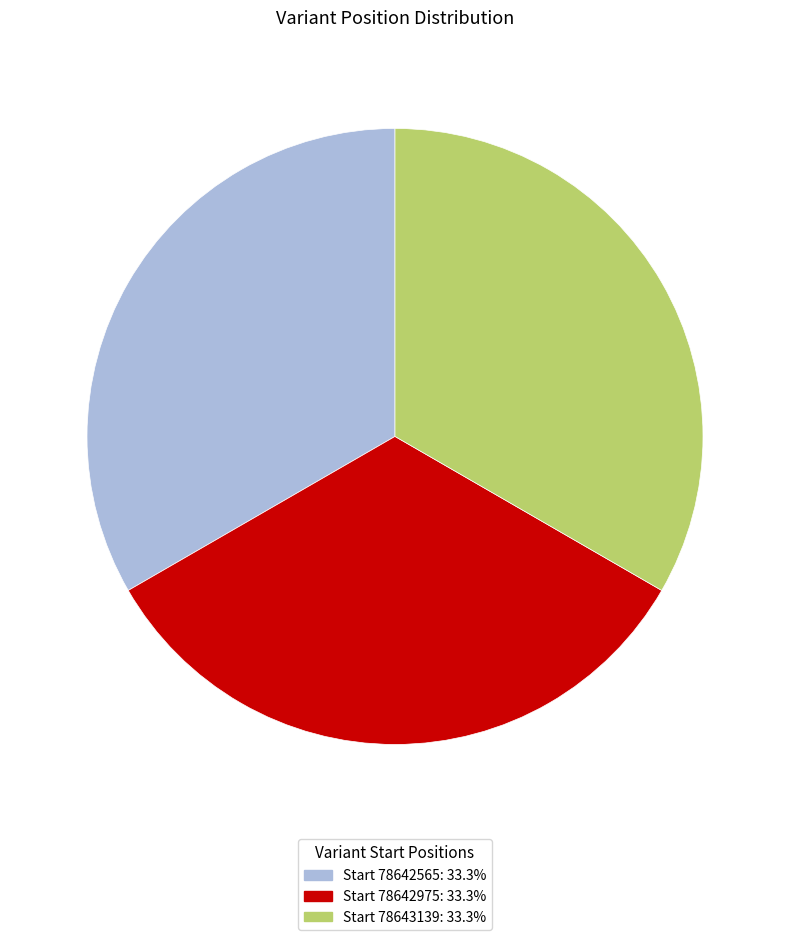

Is there any slice that represents more than half of the pie?

No